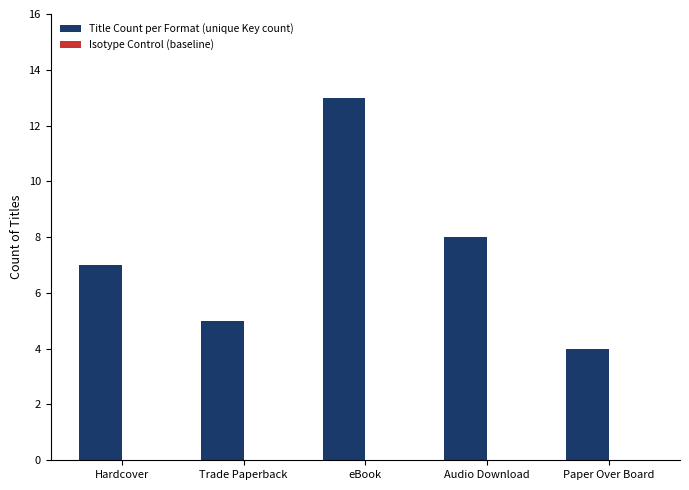

What is the maximum value shown in the chart?

13